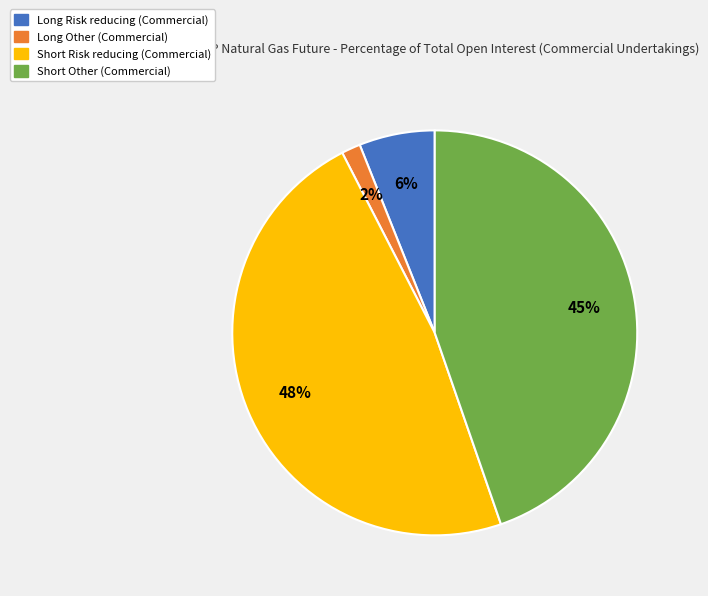

Rank the categories by value from lowest to highest.

Long Other (Commercial), Long Risk reducing (Commercial), Short Other (Commercial), Short Risk reducing (Commercial)